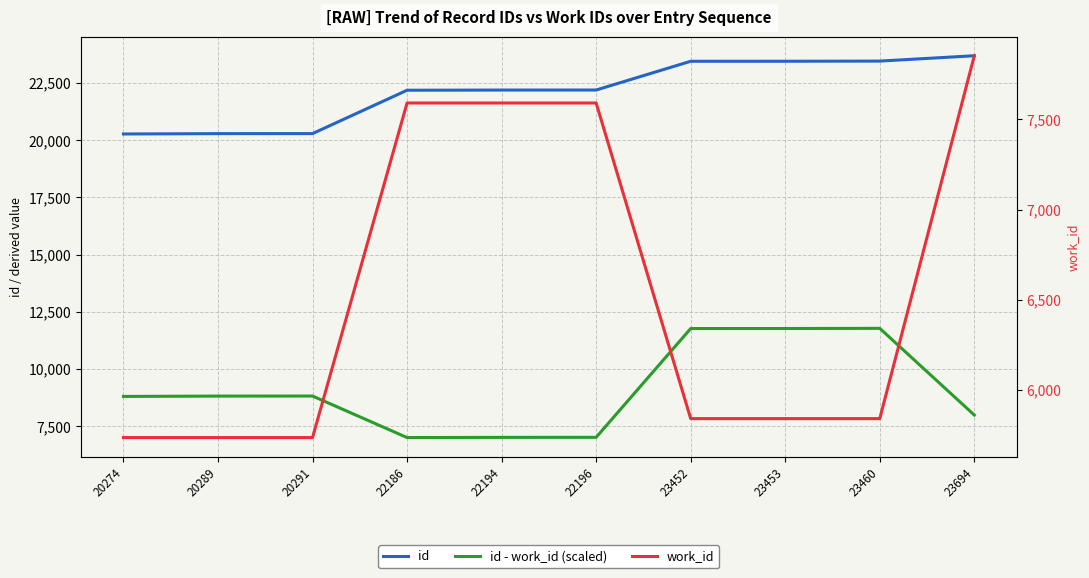

Count the number of categories in the chart.

10